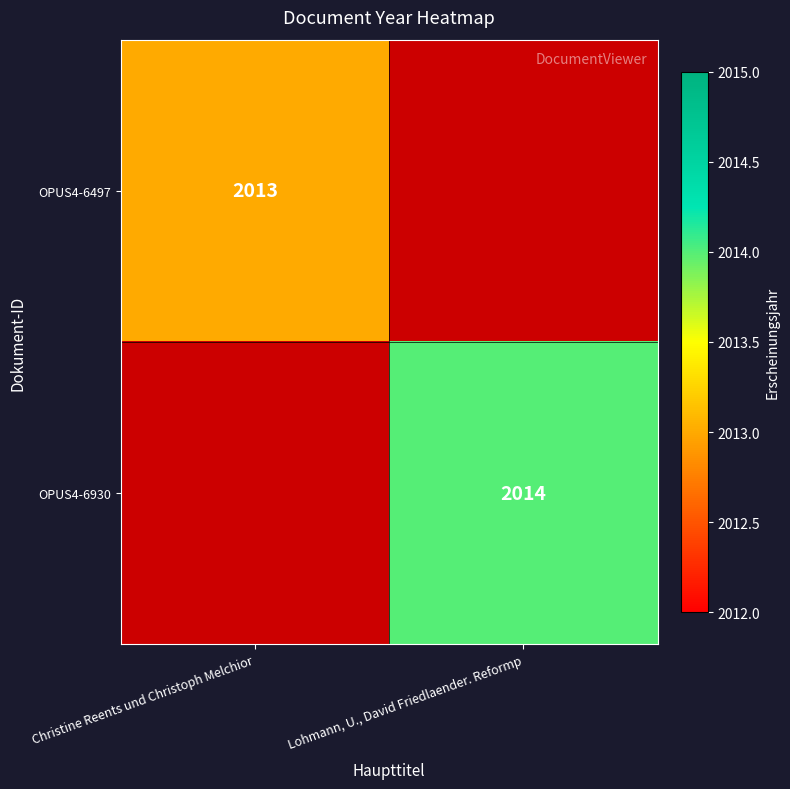

The OPUS4-6497 series shows 3521 at Christine Reents und Christoph Melchior. True or false?

False